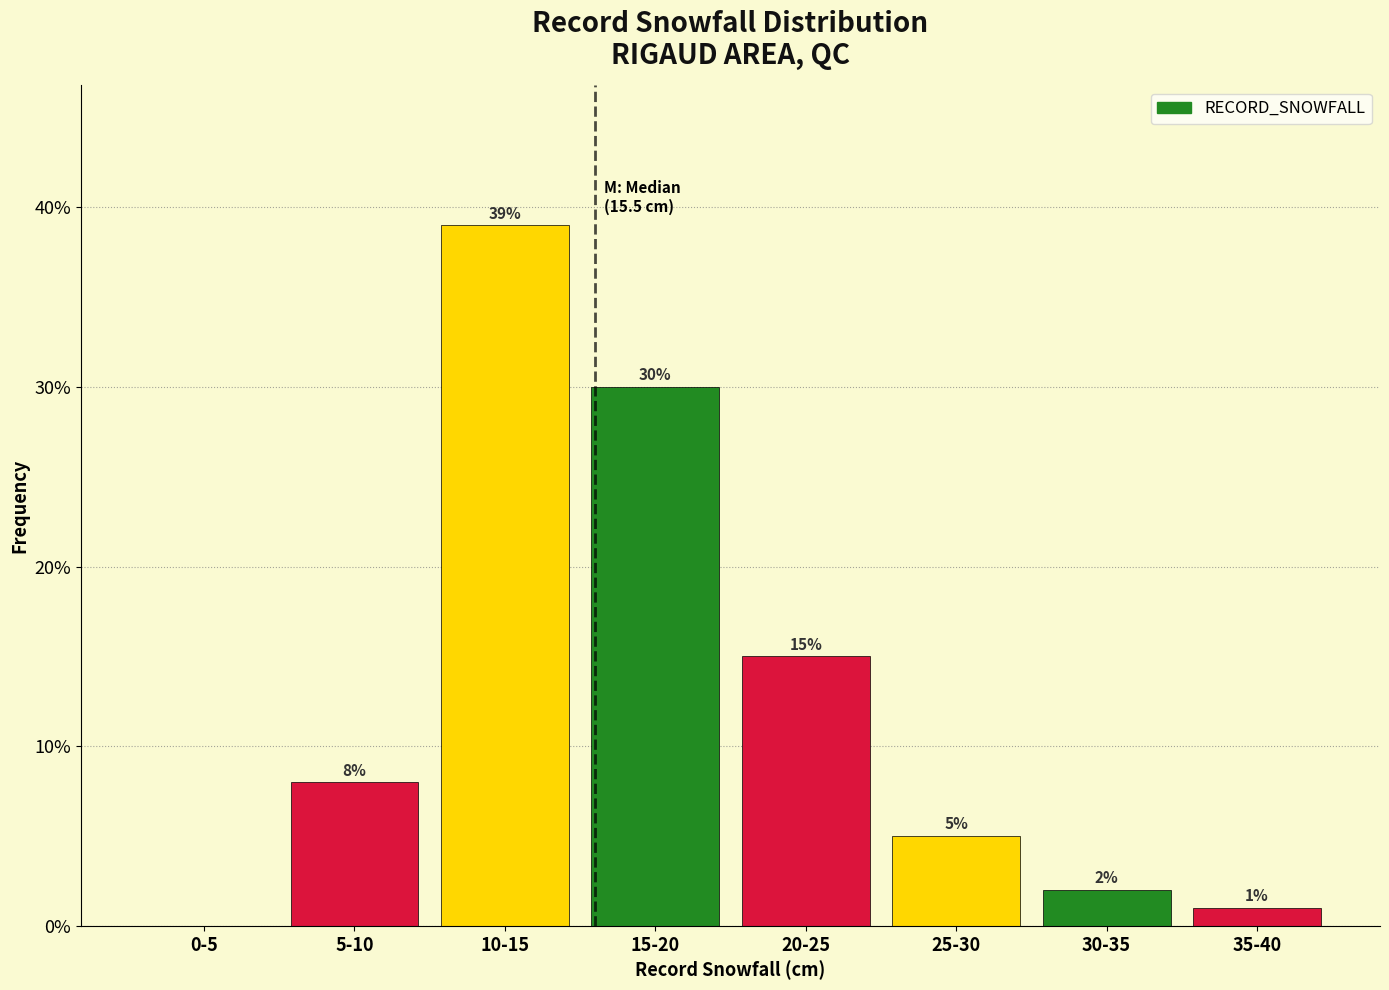

Are the bars horizontal?

No